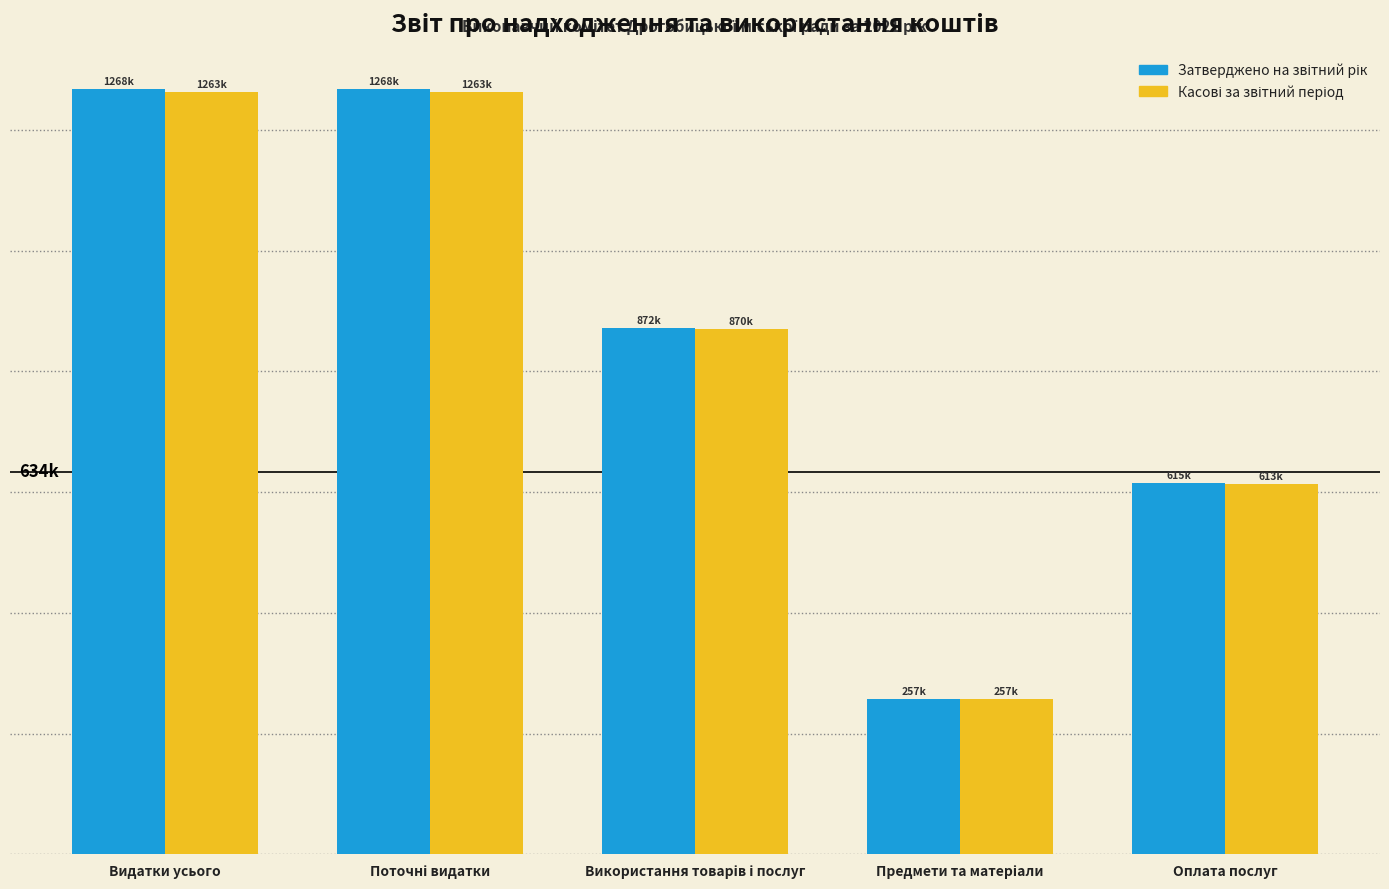

Reading left to right, transcribe all the data shown in this chart.

Затверджено на звітний рік: Видатки усього=1268344.0	Поточні видатки=1268344.0	Використання товарів і послуг=871702.0	Предмети та матеріали=256827.0	Оплата послуг=614875.0
Касові за звітний період: Видатки усього=1263178.1	Поточні видатки=1263178.1	Використання товарів і послуг=869950.4	Предмети та матеріали=256827.0	Оплата послуг=613123.4